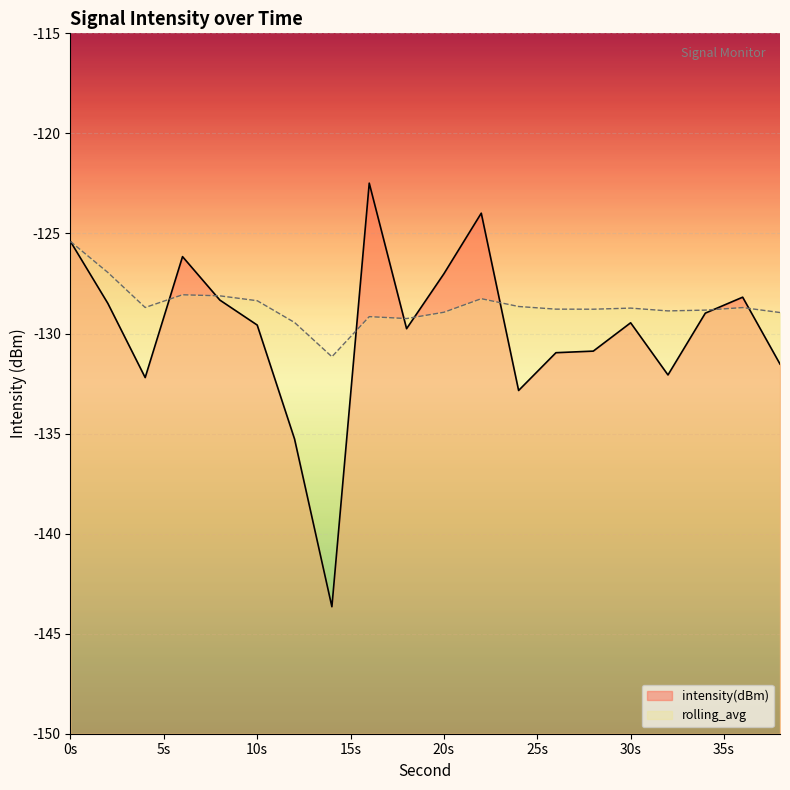

Does the chart display data point markers on the line(s)?

No